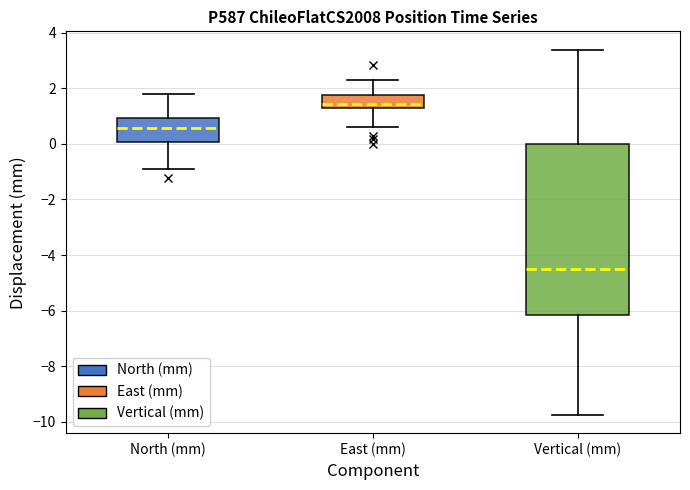

Reading left to right, transcribe this box plot: for each box, give where its median line is, the range the box spans, and where its two whiskers end, as read against the y-axis. The values are not printed on the chart, so give them approximately, as read against the axis.

North (mm): median 0.6, box 0.0 to 1.0, whiskers -0.8 to 1.8
East (mm): median 1.4, box 1.2 to 1.8, whiskers 0.6 to 2.2
Vertical (mm): median -4.6, box -6.2 to 0.0, whiskers -9.8 to 3.4